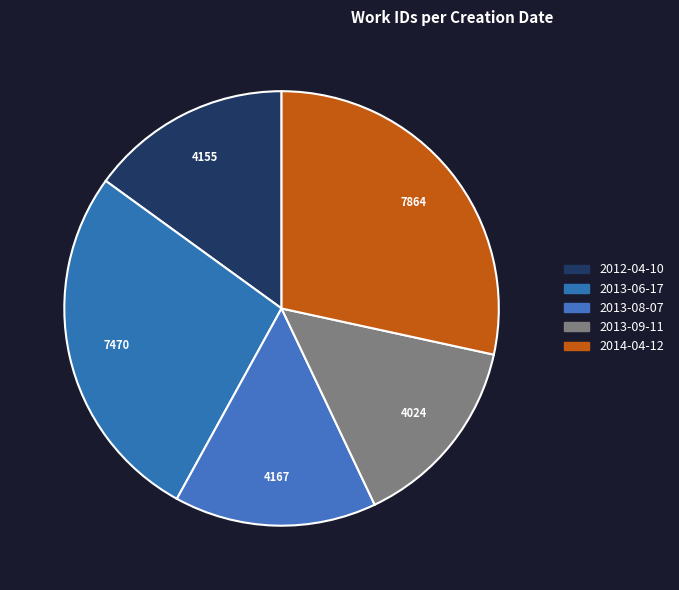

Which slice is the smallest?

2013-09-11